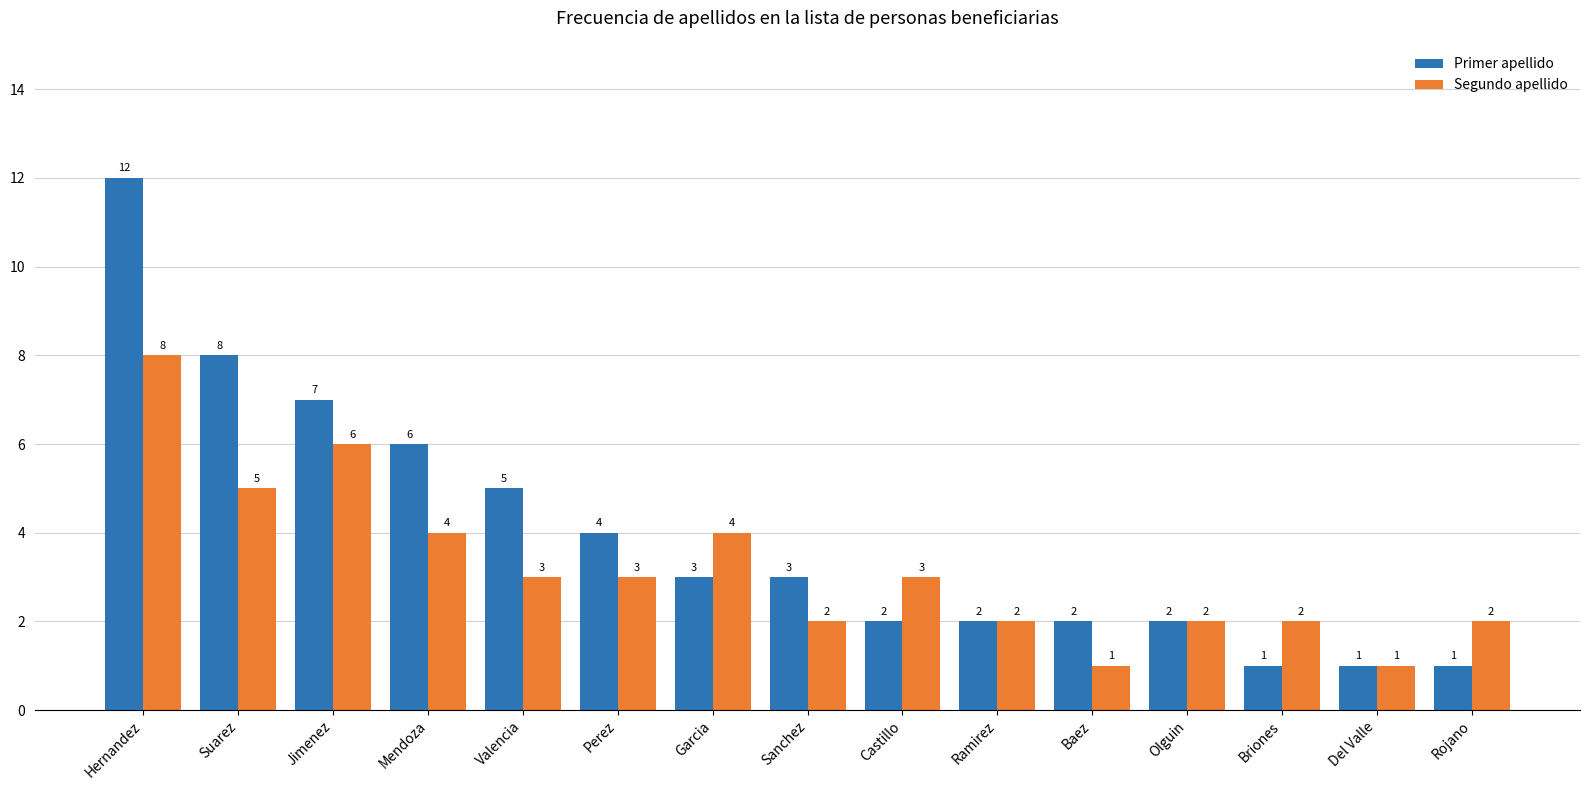

At which category is the sum across all series the highest?

Hernandez